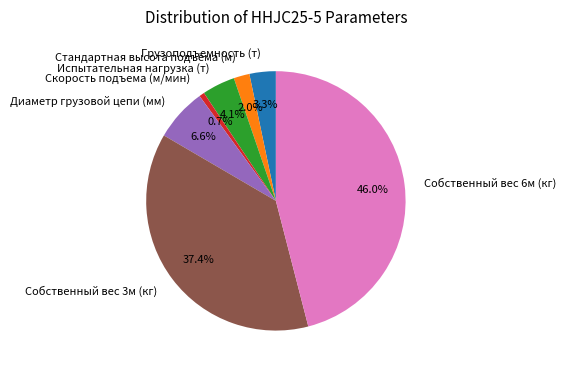

To the nearest percent, what percentage of the pie is Стандартная высота подъёма (м)?

2%